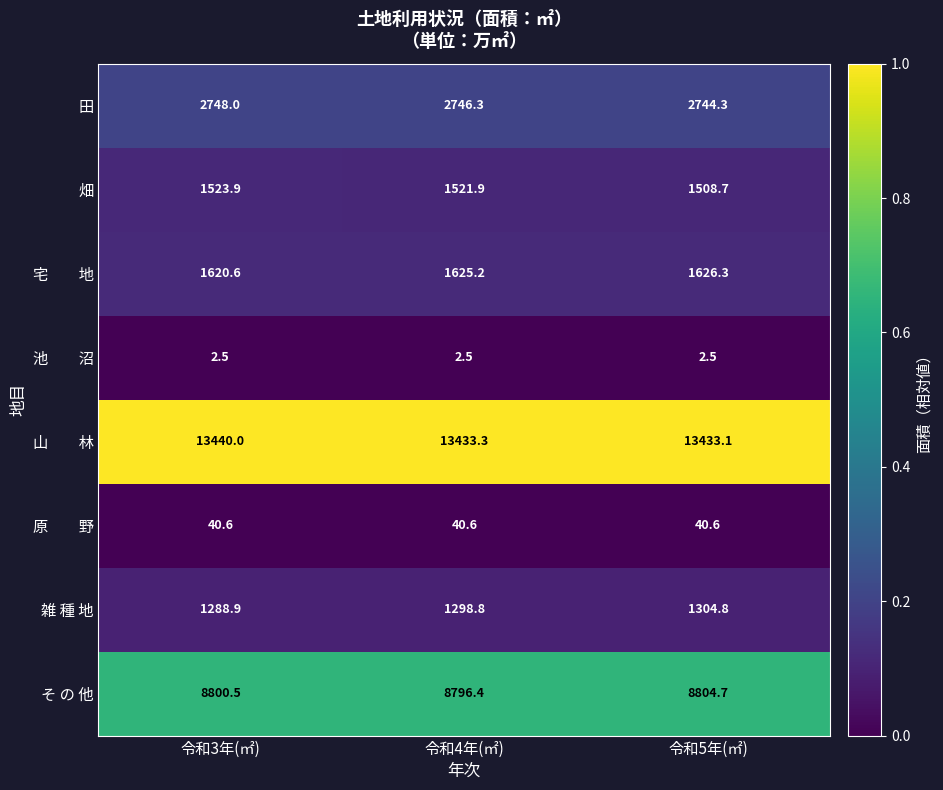

Which series changed the most between 令和3年(㎡) and 令和4年(㎡)?

雑 種 地